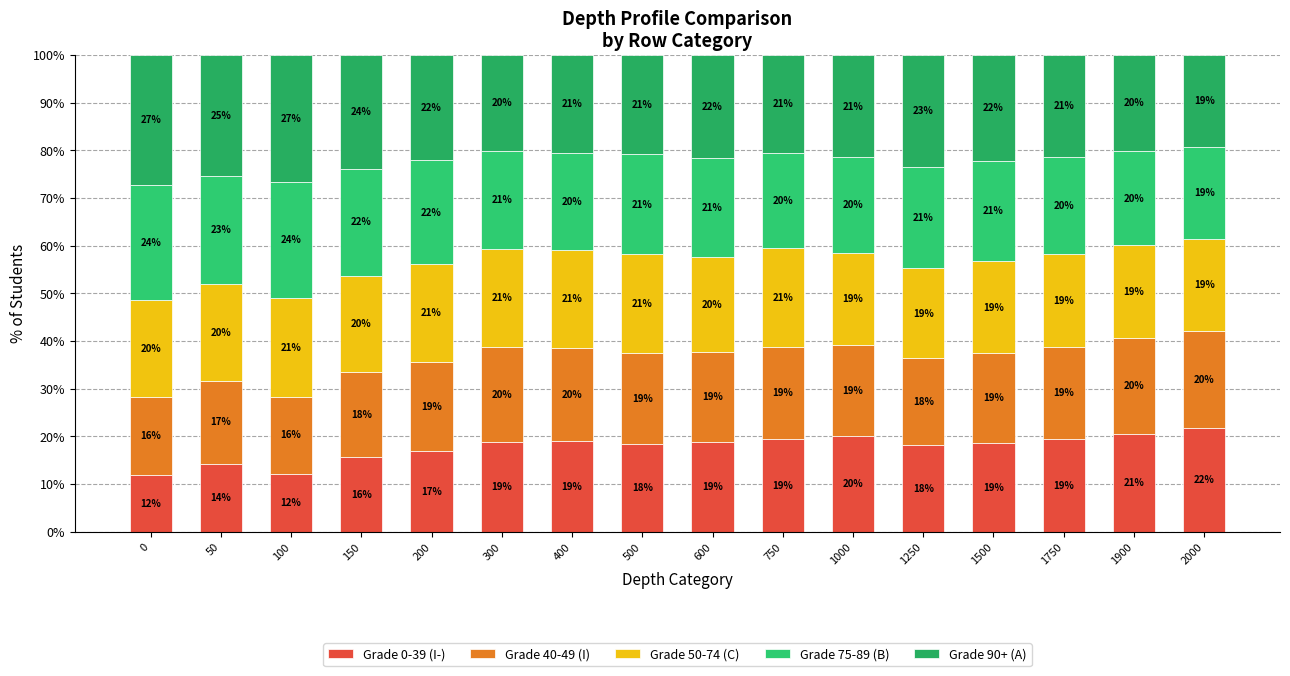

Which series changed the most between 300 and 500?

Grade 40-49 (I)